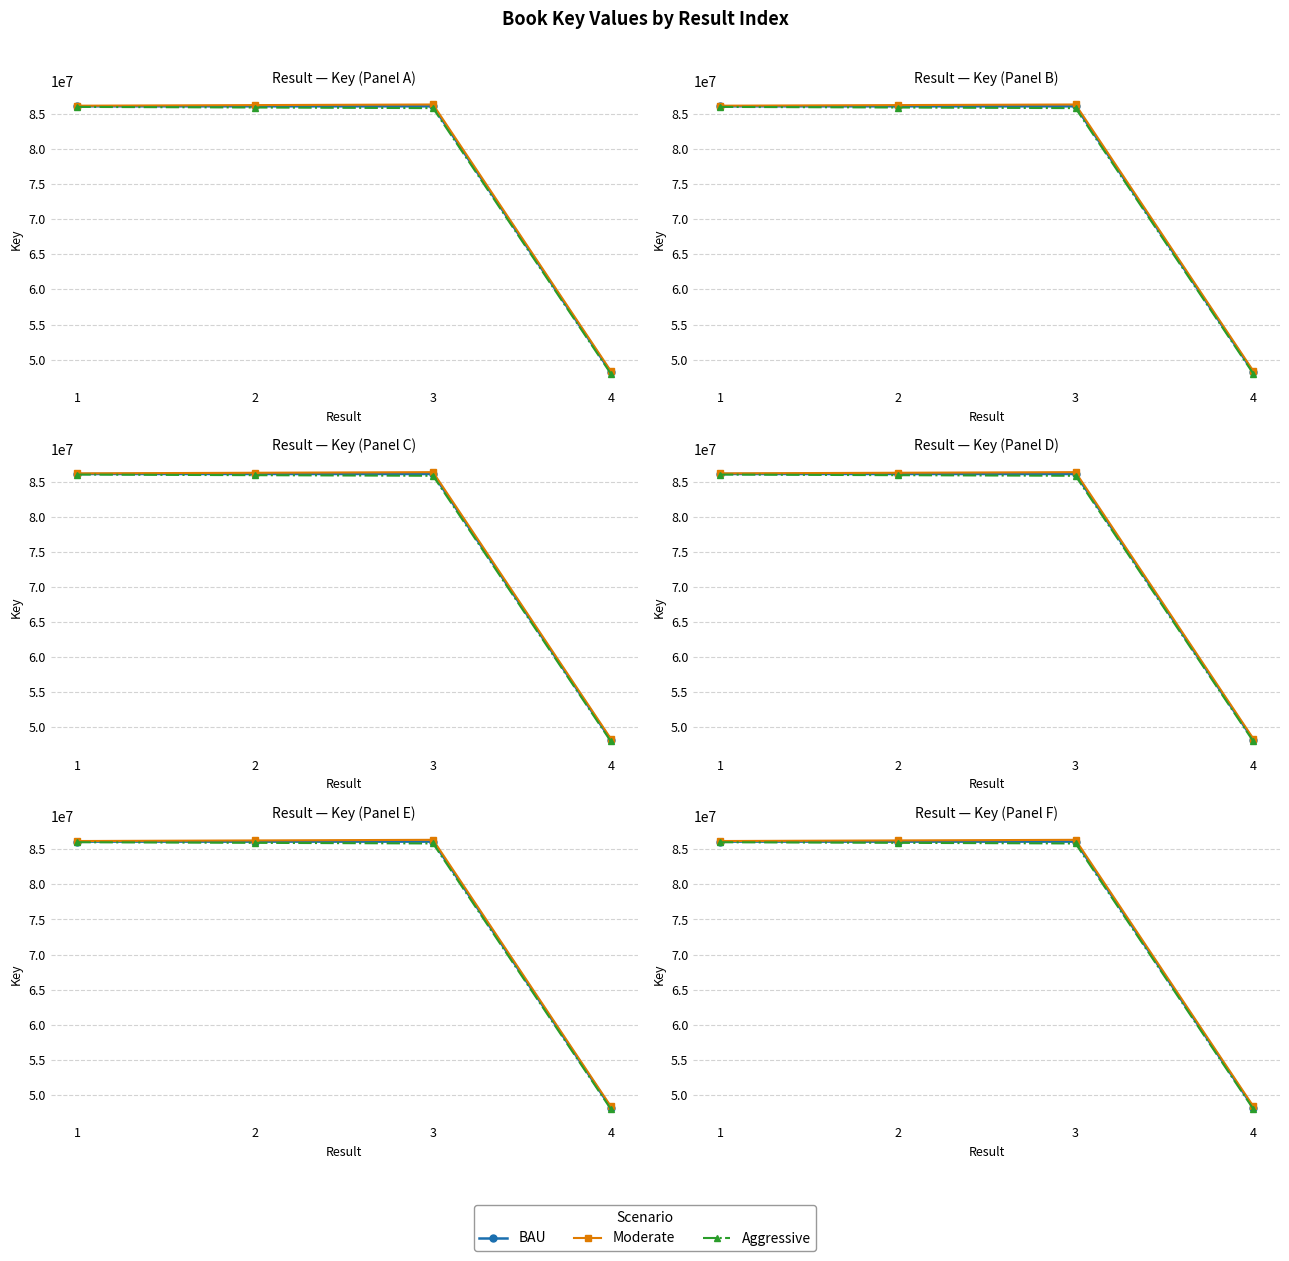

What is the average value of the Aggressive series?

76436267.2